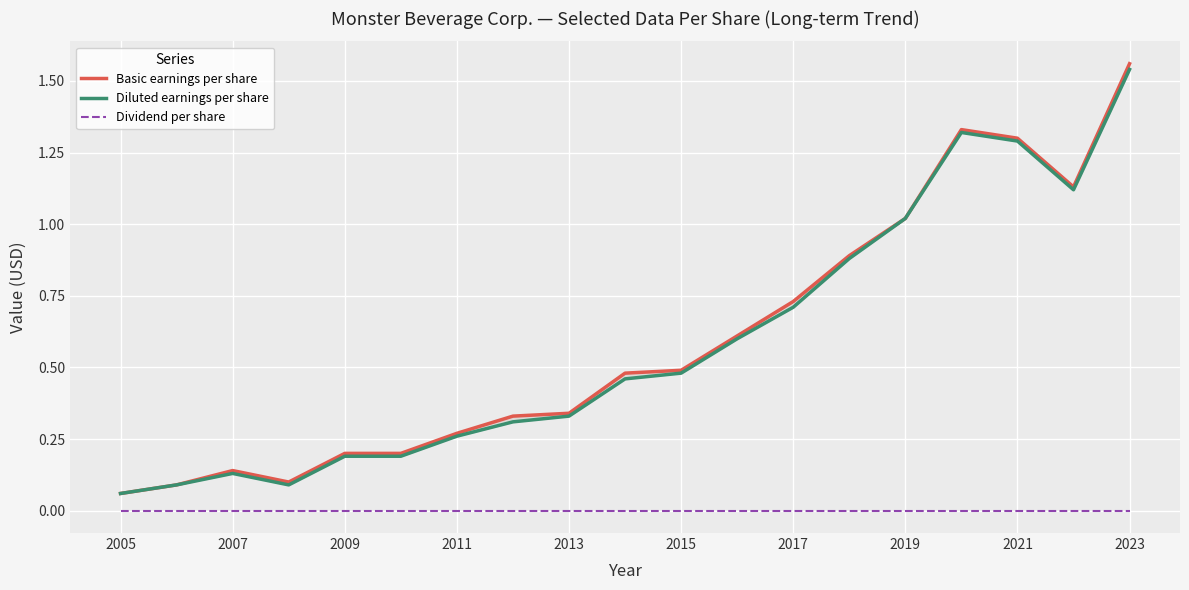

Reading right to left, extract all data points from this chart.

Basic earnings per share: 1.6	1.1	1.3	1.3	1.0	0.9	0.7	0.6	0.5	0.5	0.3	0.3	0.3	0.2	0.2	0.1	0.1	0.1	0.1
Diluted earnings per share: 1.5	1.1	1.3	1.3	1.0	0.9	0.7	0.6	0.5	0.5	0.3	0.3	0.3	0.2	0.2	0.1	0.1	0.1	0.1
Dividend per share: 0.0	0.0	0.0	0.0	0.0	0.0	0.0	0.0	0.0	0.0	0.0	0.0	0.0	0.0	0.0	0.0	0.0	0.0	0.0